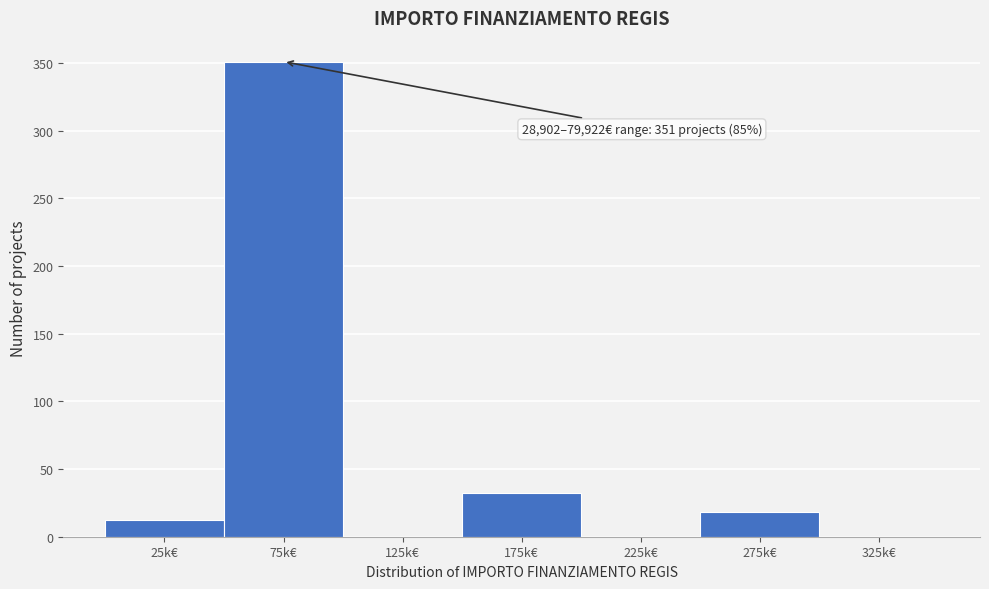

Reading left to right, what are all the values shown in this chart?

25k€=12	75k€=351	125k€=0	175k€=32	225k€=0	275k€=18	325k€=0